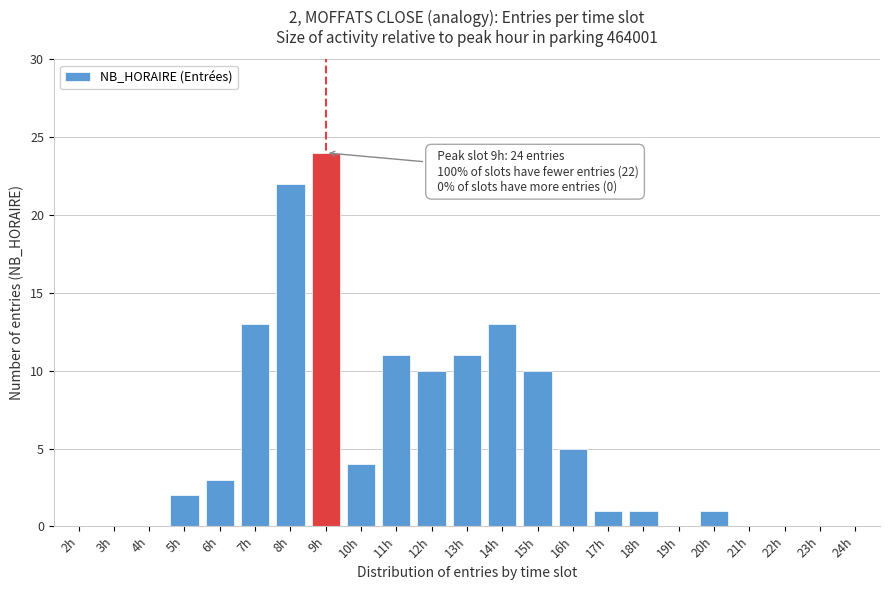

Reading left to right, what are all the values shown in this chart?

2h=0	3h=0	4h=0	5h=2	6h=3	7h=13	8h=22	9h=24	10h=4	11h=11	12h=10	13h=11	14h=13	15h=10	16h=5	17h=1	18h=1	19h=0	20h=1	21h=0	22h=0	23h=0	24h=0